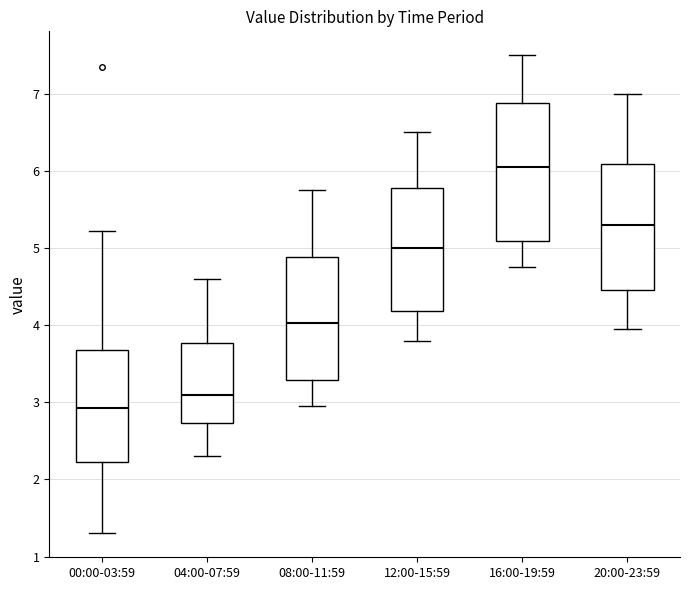

Comparing the boxes themselves (not the whiskers), which one is the tallest?

16:00-19:59